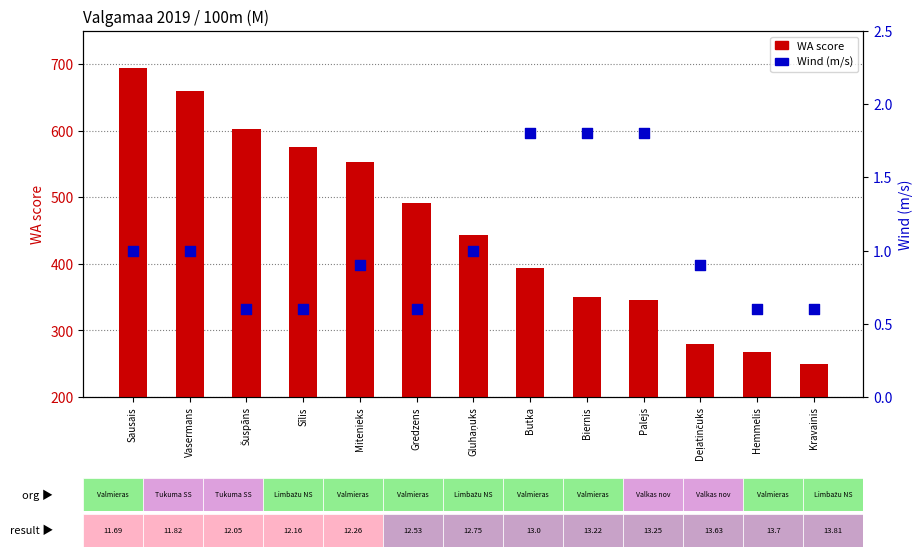

Which series contains the lowest Y value?

Wind (m/s)